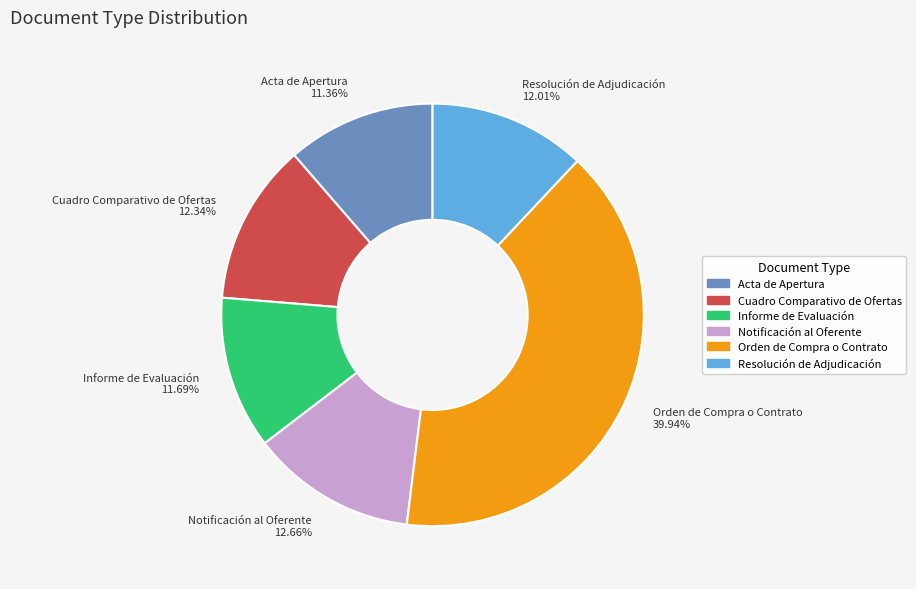

Which category has the biggest portion of the pie?

Orden de Compra o Contrato